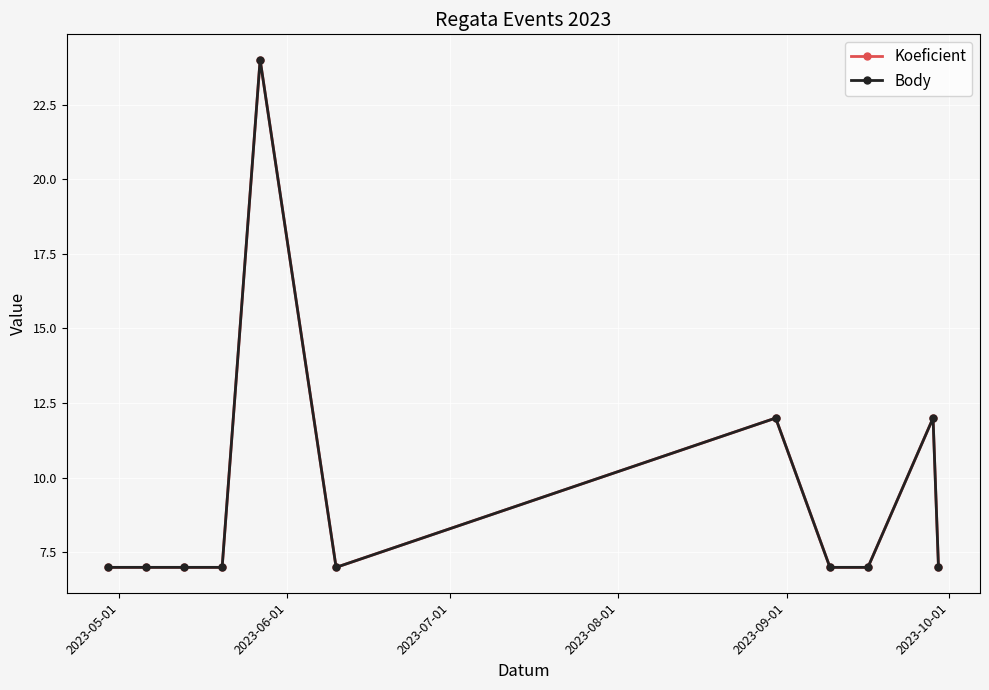

Reading left to right, list all the values displayed in this chart.

Koeficient: 7	7	7	7	24	7	12	7	7	12	7
Body: 7	7	7	7	24	7	12	7	7	12	7